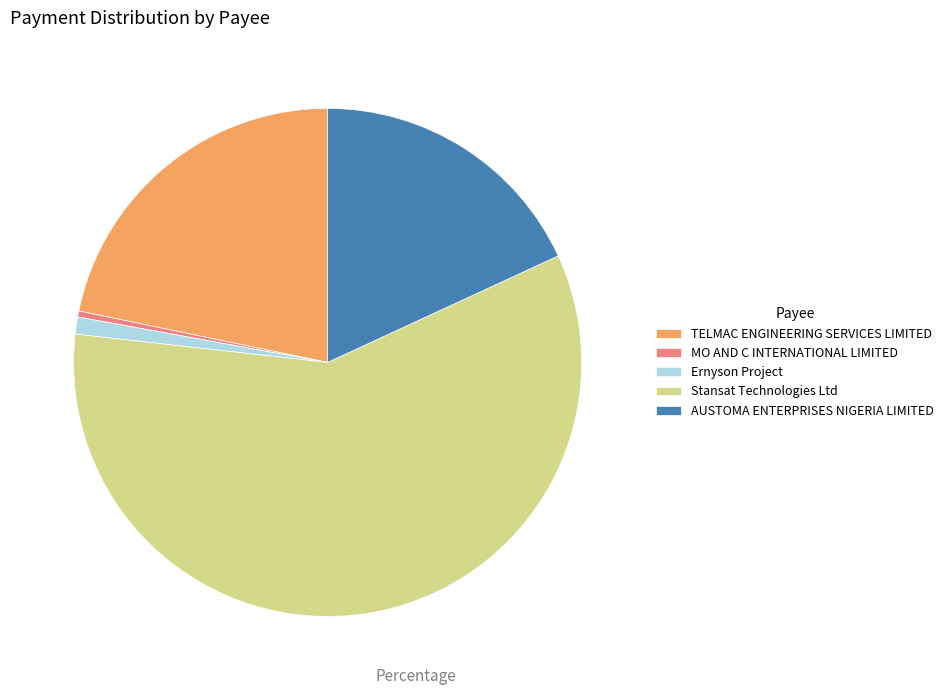

What is the largest slice in the pie chart?

Stansat Technologies Ltd